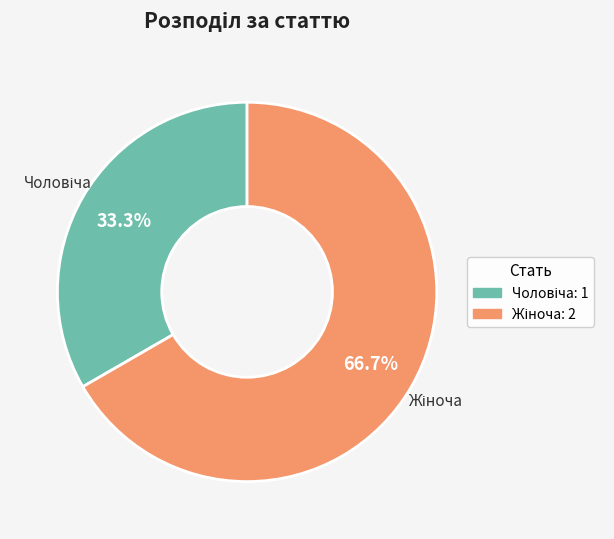

How many segments does this pie chart have?

2